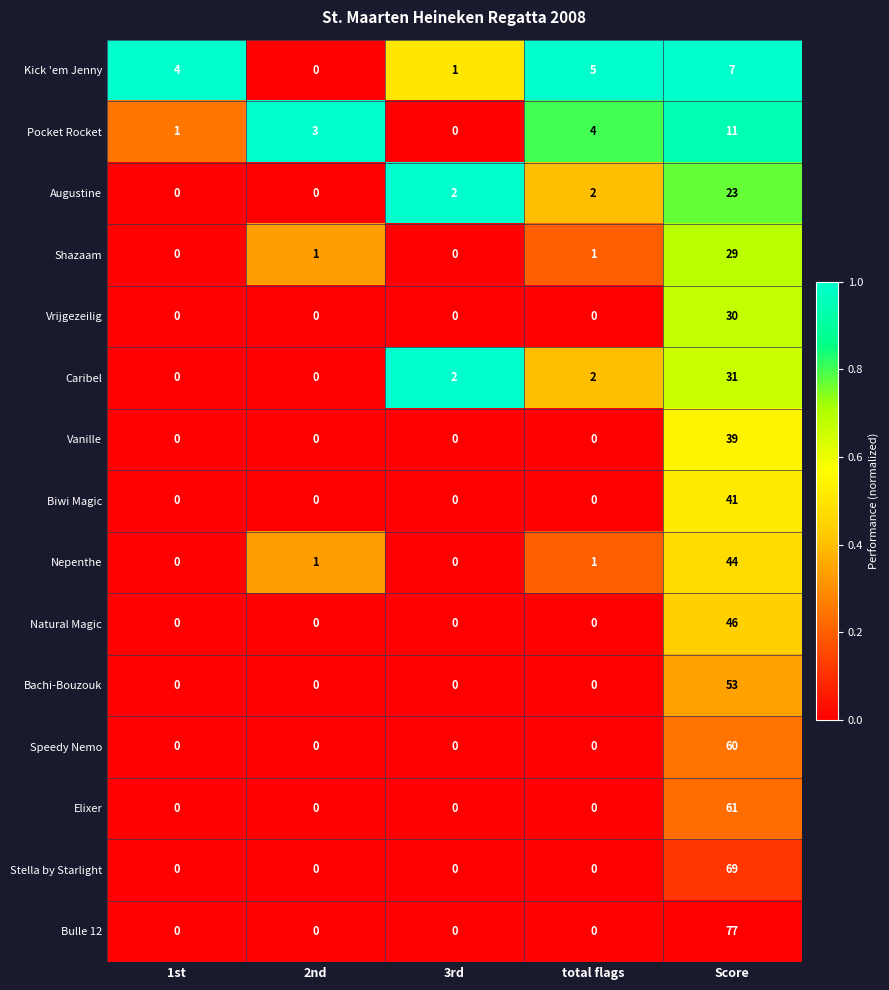

Which category has the highest value in the Caribel series?

Score